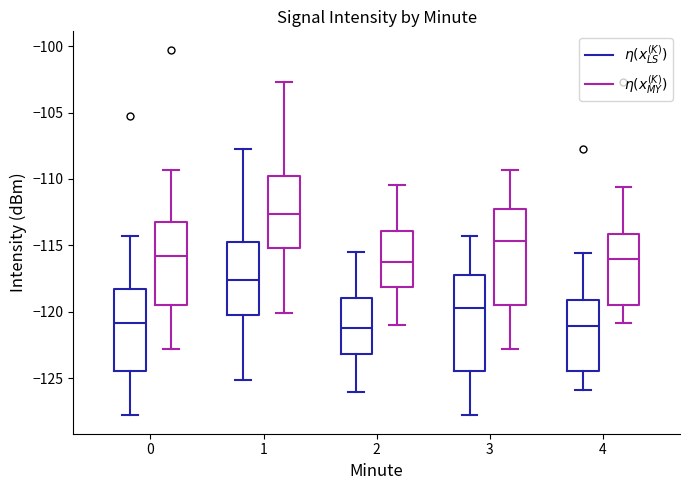

Reading left to right, transcribe this box plot: for each box, give where its median line is, the range the box spans, and where its two whiskers end, as read against the y-axis. The values are not printed on the chart, so give them approximately, as read against the axis.

0 ($\eta(x_{LS}^{(K)})$): median -121.0, box -124.5 to -118.0, whiskers -128.0 to -114.5
0 ($\eta(x_{MY}^{(K)})$): median -116.0, box -119.5 to -113.0, whiskers -123.0 to -109.5
1 ($\eta(x_{LS}^{(K)})$): median -117.5, box -120.0 to -115.0, whiskers -125.0 to -107.5
1 ($\eta(x_{MY}^{(K)})$): median -112.5, box -115.0 to -110.0, whiskers -120.0 to -102.5
2 ($\eta(x_{LS}^{(K)})$): median -121.0, box -123.0 to -119.0, whiskers -126.0 to -115.5
2 ($\eta(x_{MY}^{(K)})$): median -116.0, box -118.0 to -114.0, whiskers -121.0 to -110.5
3 ($\eta(x_{LS}^{(K)})$): median -119.5, box -124.5 to -117.0, whiskers -128.0 to -114.5
3 ($\eta(x_{MY}^{(K)})$): median -114.5, box -119.5 to -112.0, whiskers -123.0 to -109.5
4 ($\eta(x_{LS}^{(K)})$): median -121.0, box -124.5 to -119.0, whiskers -126.0 to -115.5
4 ($\eta(x_{MY}^{(K)})$): median -116.0, box -119.5 to -114.0, whiskers -121.0 to -110.5